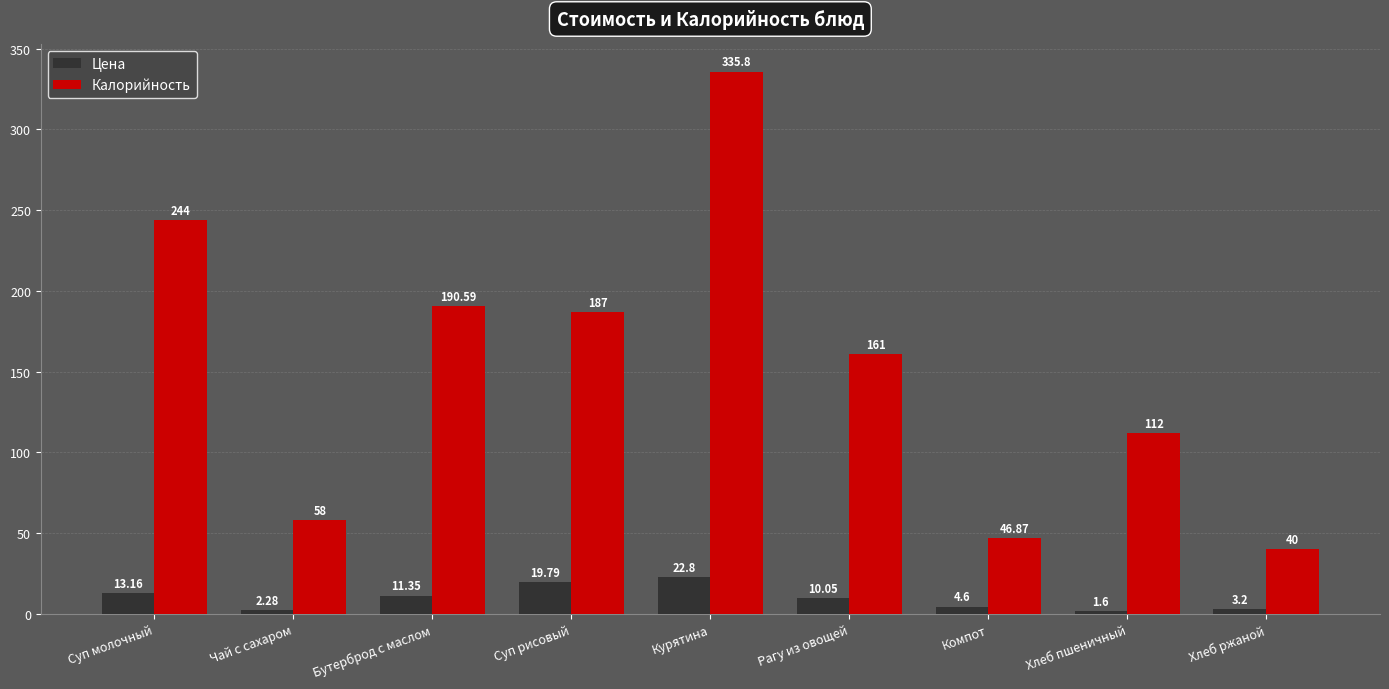

What is the average value of the Калорийность series?

152.8